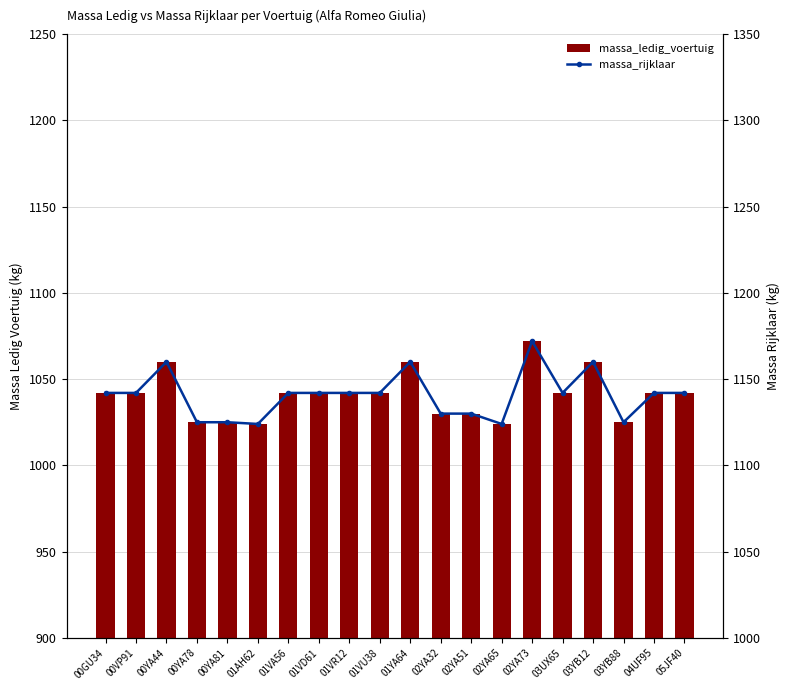

At 00VP91, list the series in order from largest to smallest.

massa_rijklaar, massa_ledig_voertuig